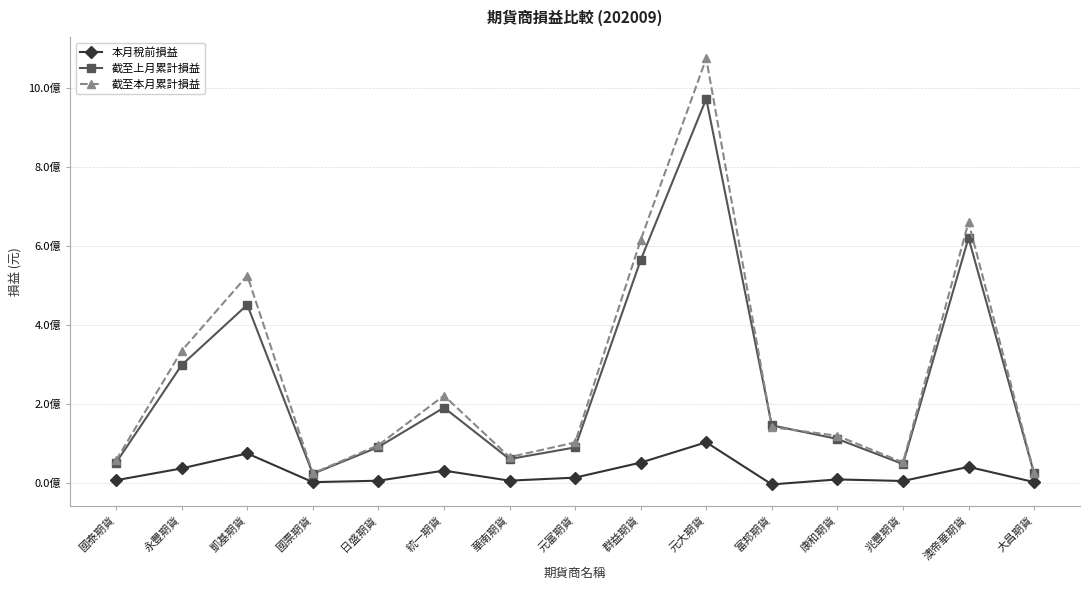

Which series has the largest total across all categories?

截至本月累計損益